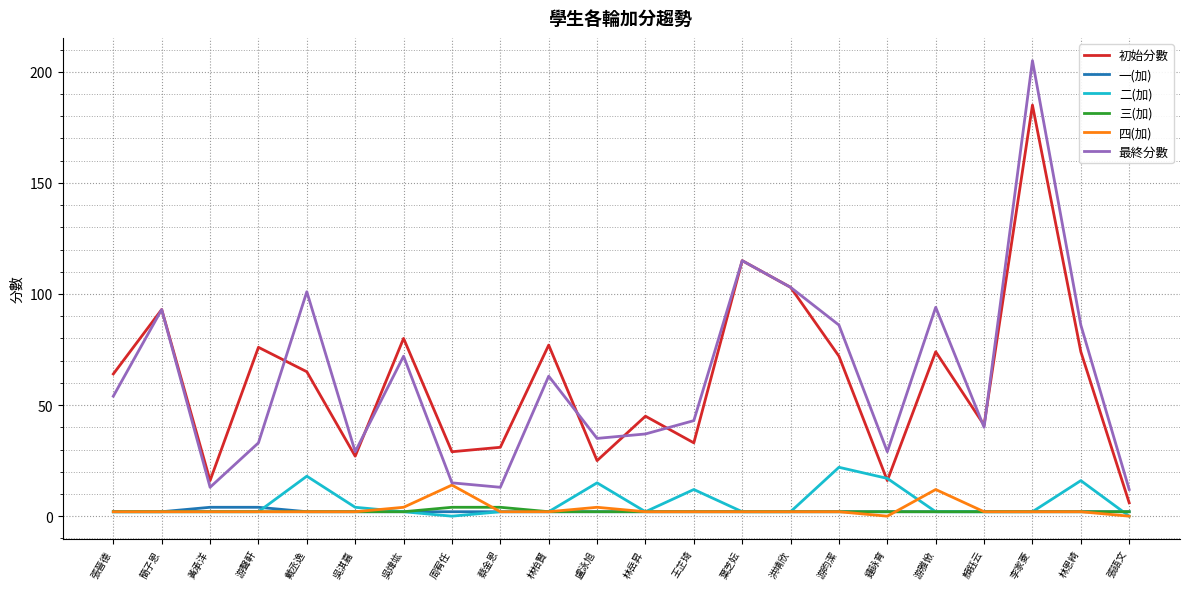

True or false: 最終分數 and 三(加) intersect in this chart.

False